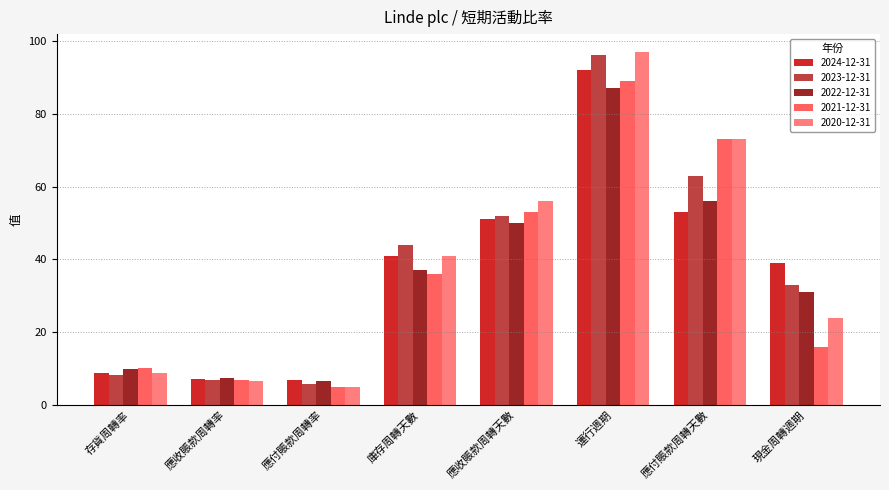

At which category is the sum across all series the highest?

運行週期